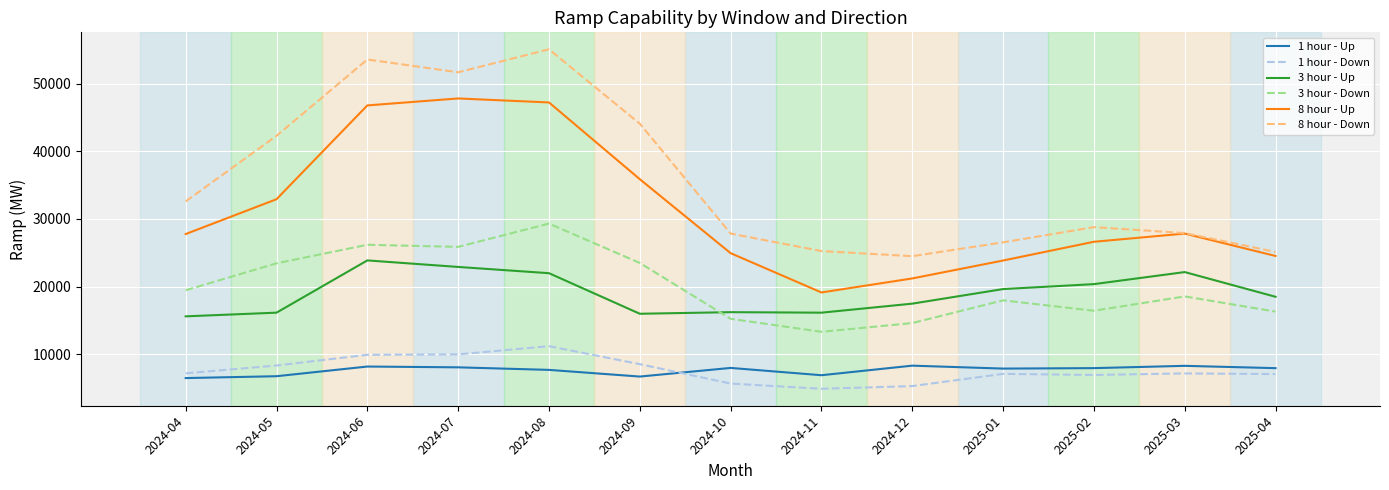

Which series has the largest range (max minus min)?

8 hour - Down